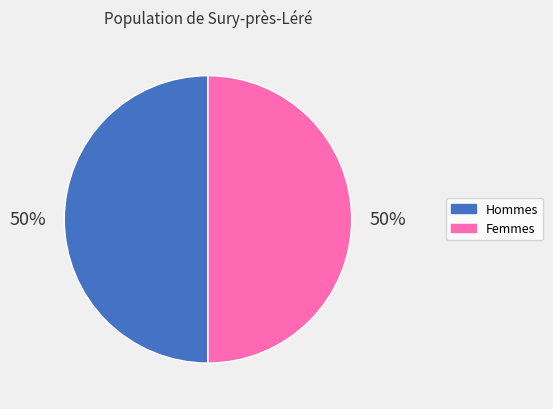

To the nearest percent, what is the average slice percentage?

50%